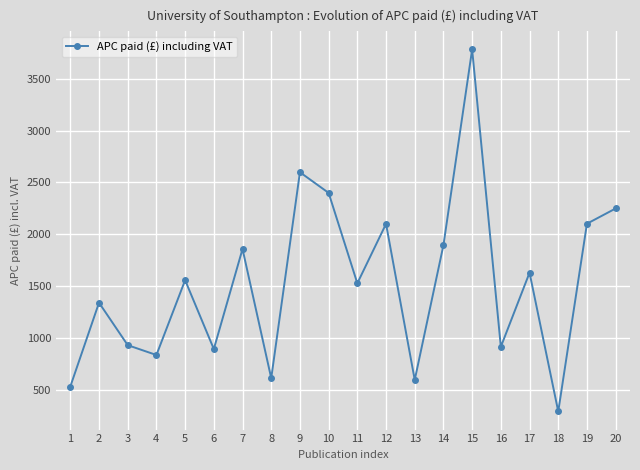

What is the maximum value shown in the chart?

3780.0